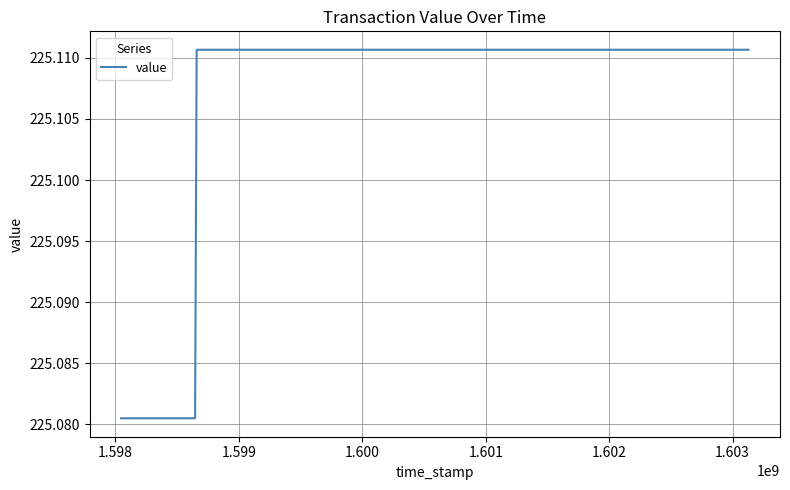

Does the chart display data point markers on the line(s)?

No